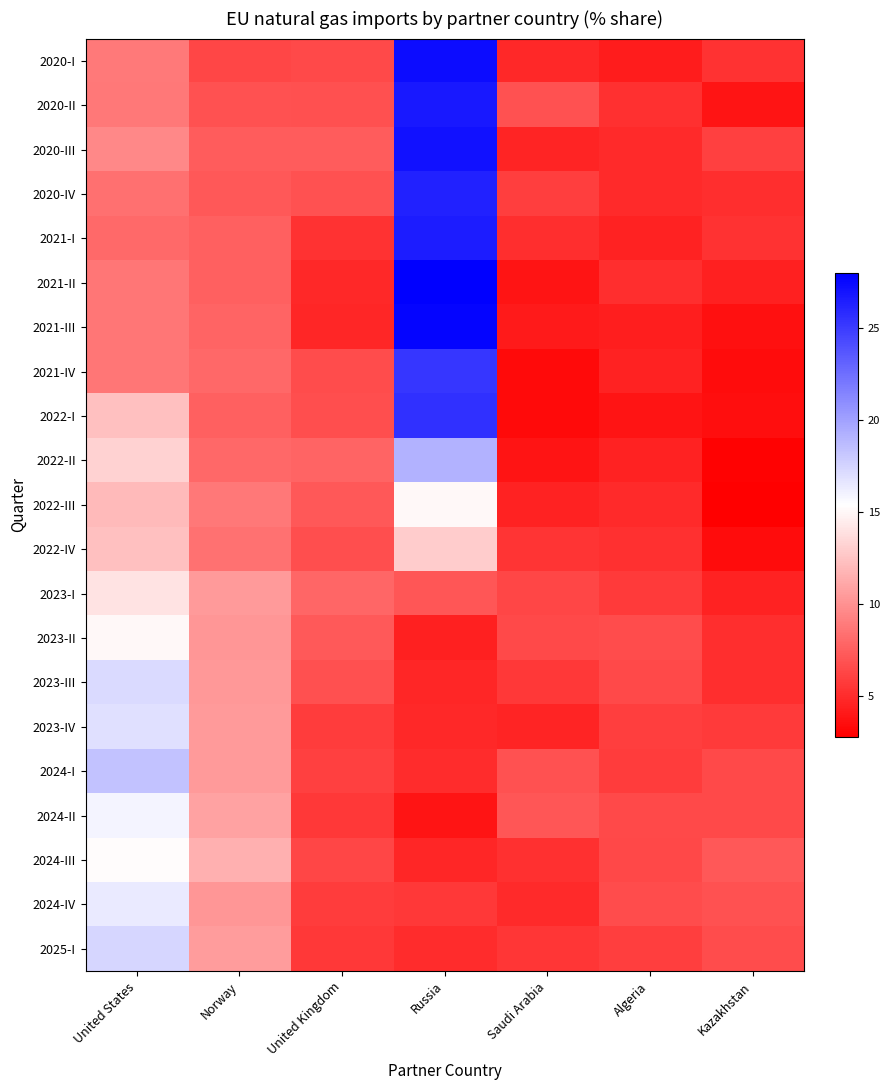

Which has a higher value, Saudi Arabia or United States?

United States